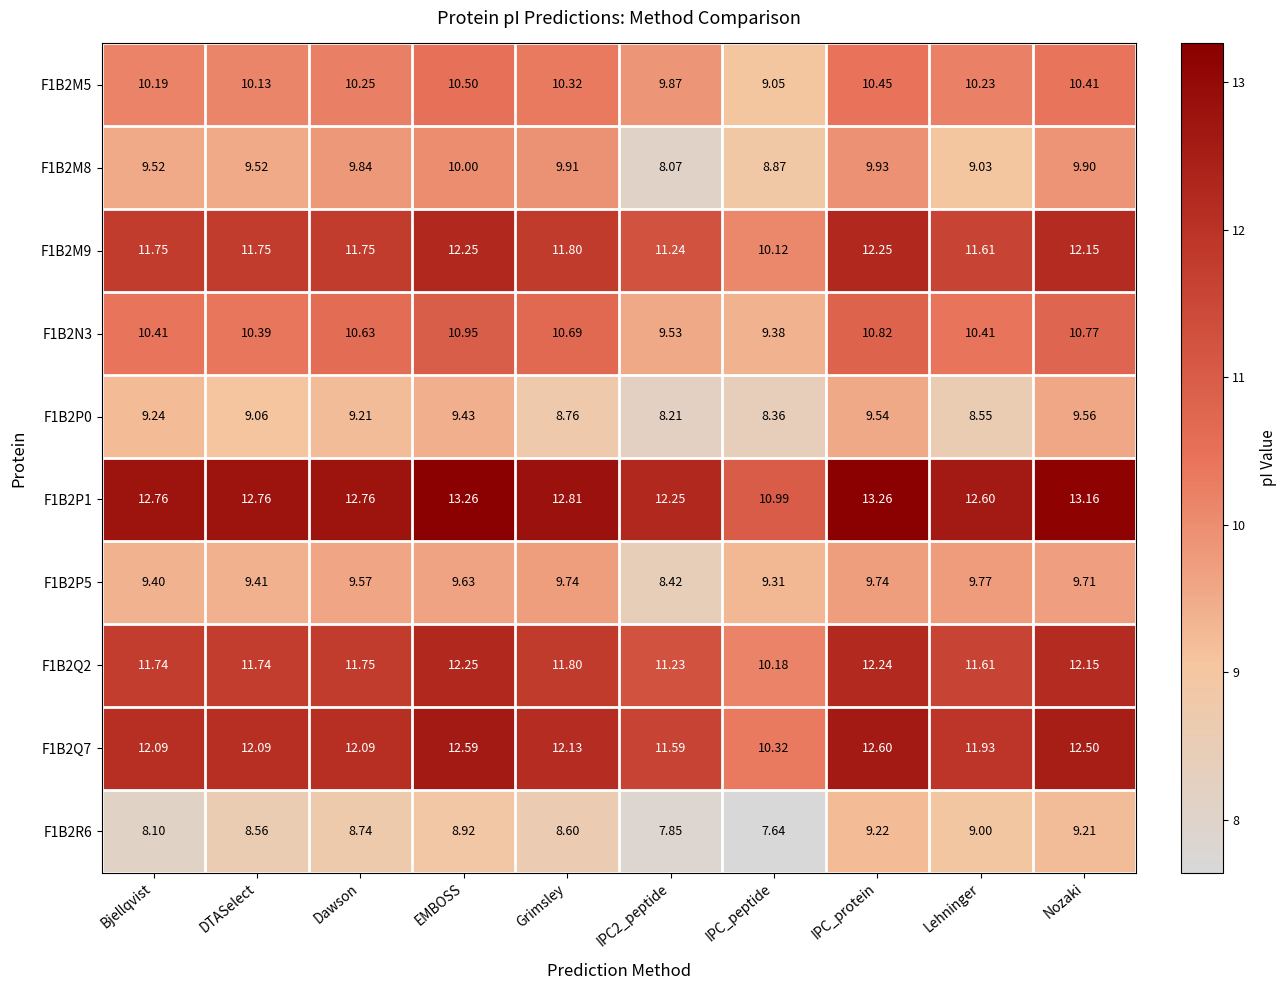

Is the value of F1B2Q2 at IPC_protein greater than the value of F1B2P0 at Dawson?

Yes